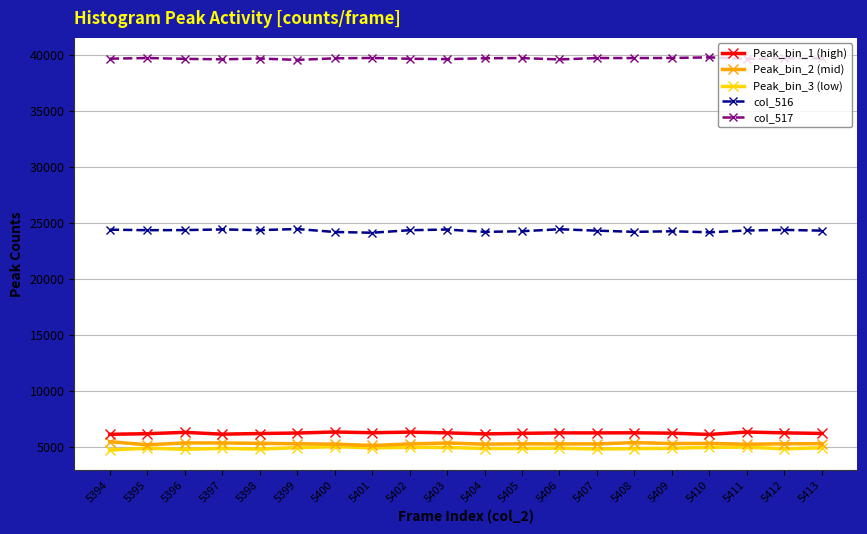

What is the difference between the col_517 values at 5394 and 5395?

58